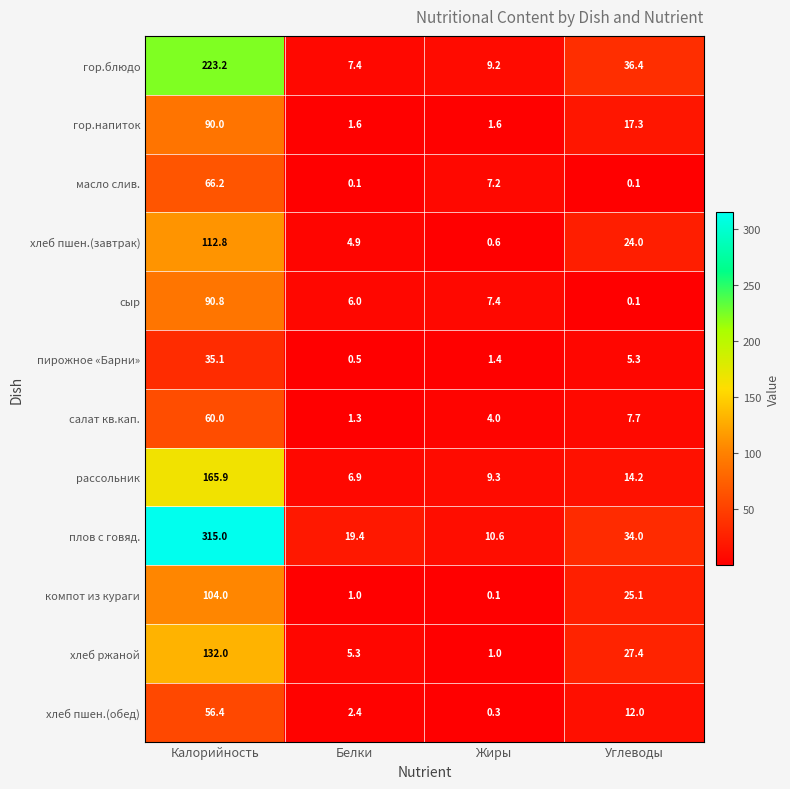

At which label is гор.блюдо closest to 115?

Углеводы